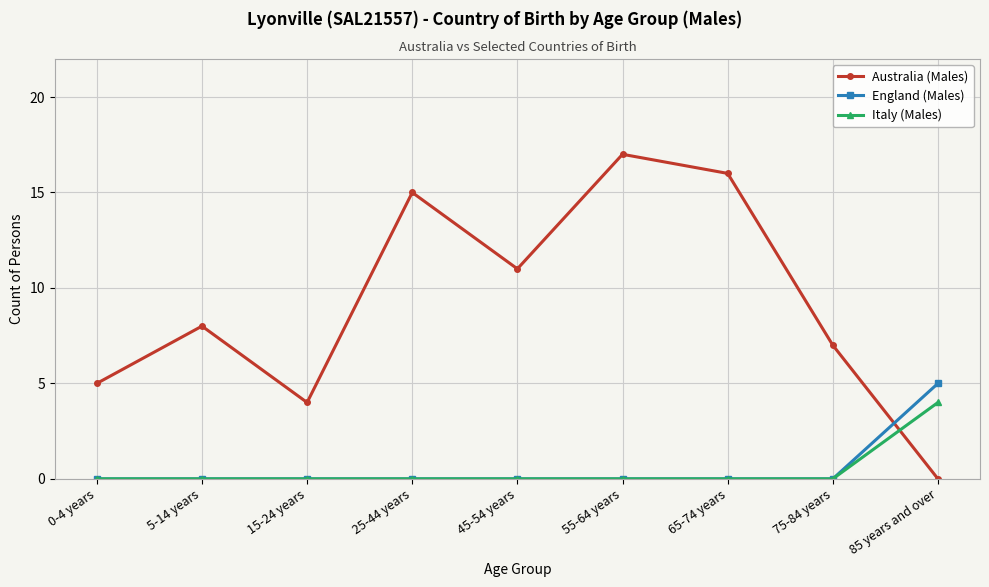

How many lines are shown in the chart?

3